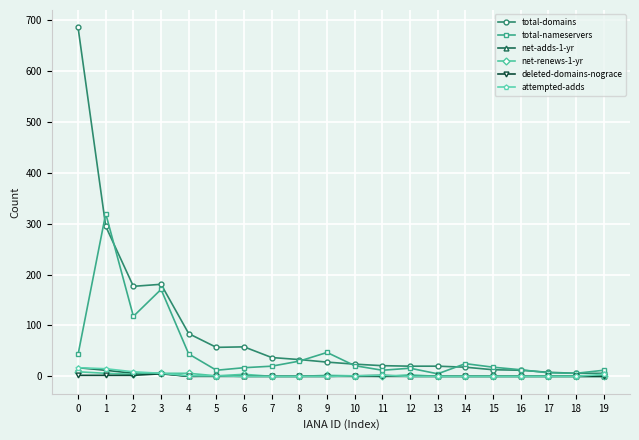

True or false: net-adds-1-yr has more than 0 interior local peaks.

True